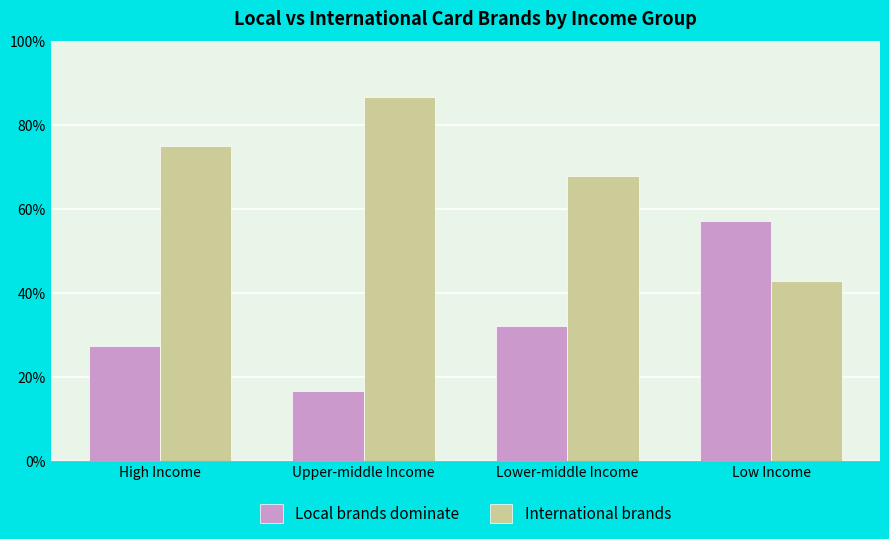

The Local brands dominate series shows 0.2 at Upper-middle Income. True or false?

False